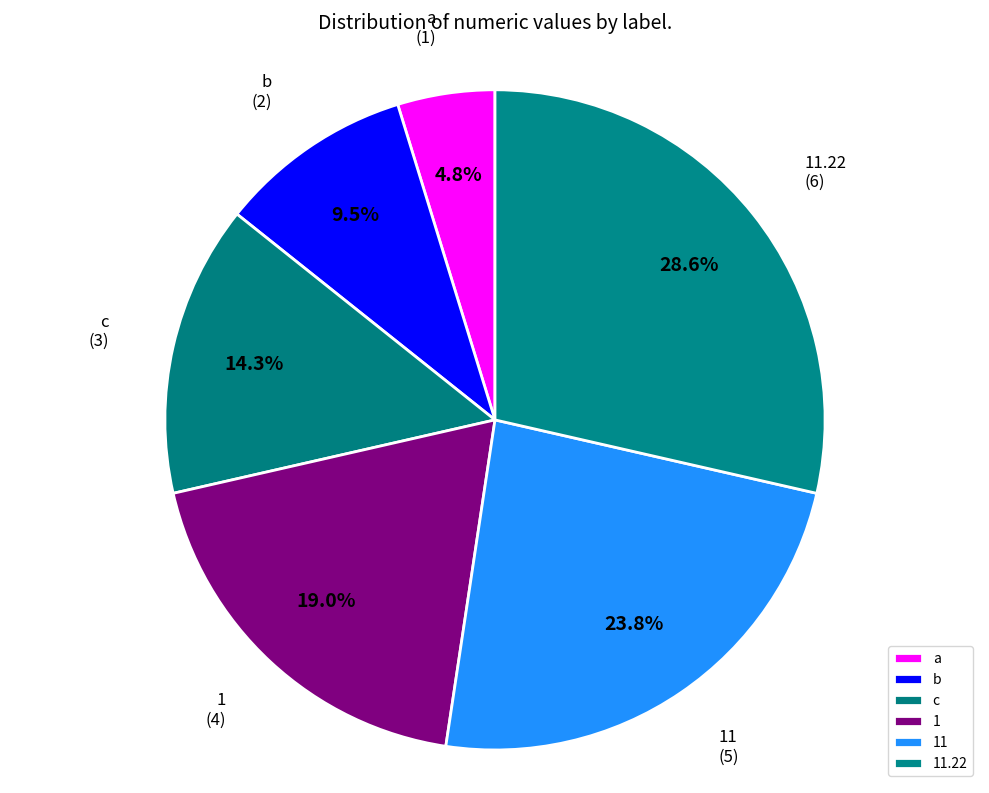

What is the smallest slice in the pie chart?

a